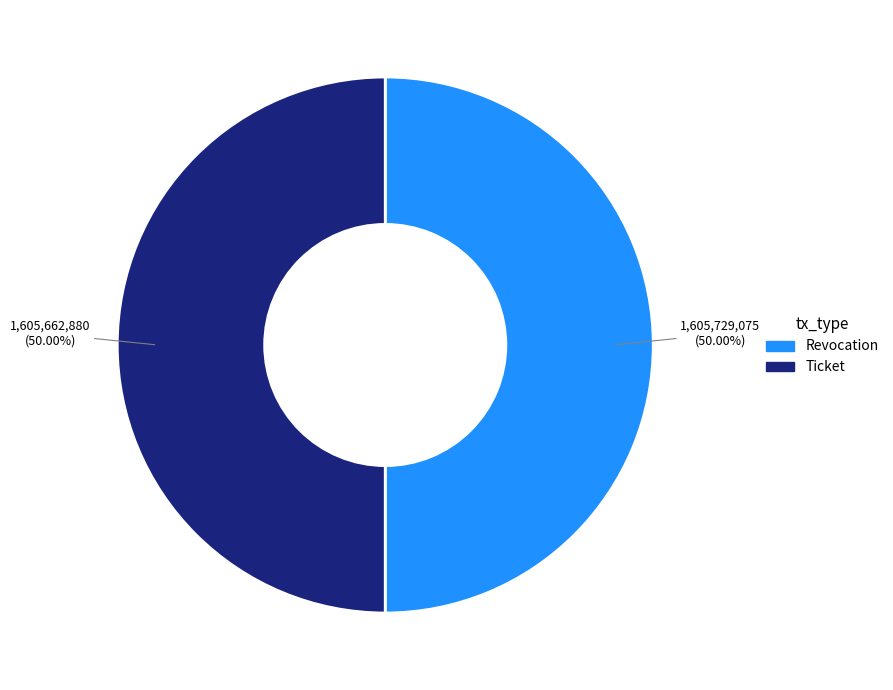

How many segments does this pie chart have?

2